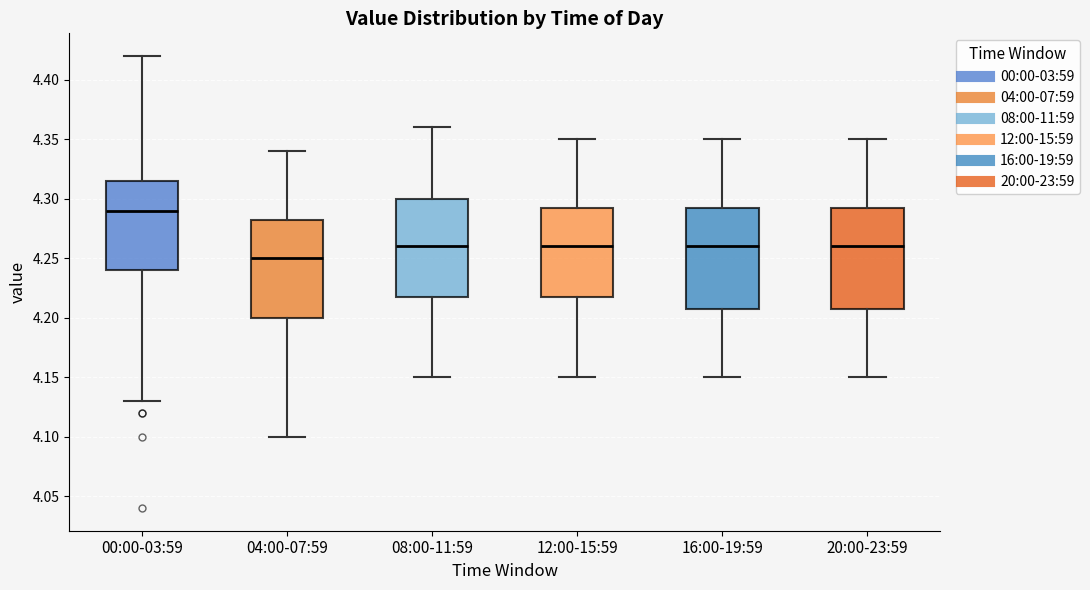

Where does the lower whisker of the box for 04:00-07:59 end on the y-axis? The values are not printed on the chart, so give them approximately, as read against the axis.

4.100